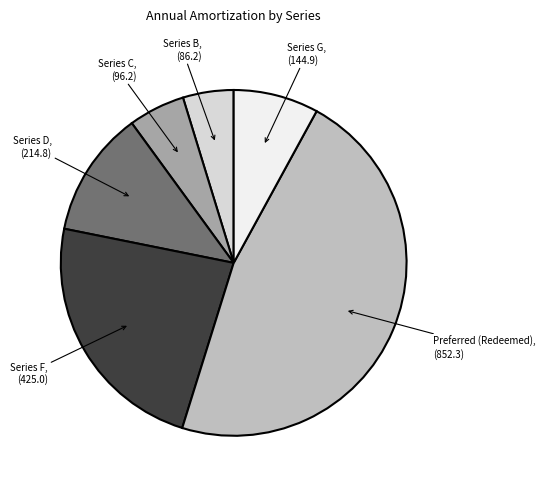

Which category has the biggest portion of the pie?

Preferred (Redeemed)